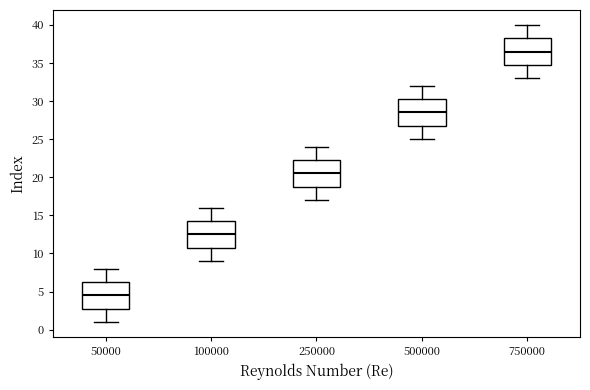

Which box's median line is the highest?

750000